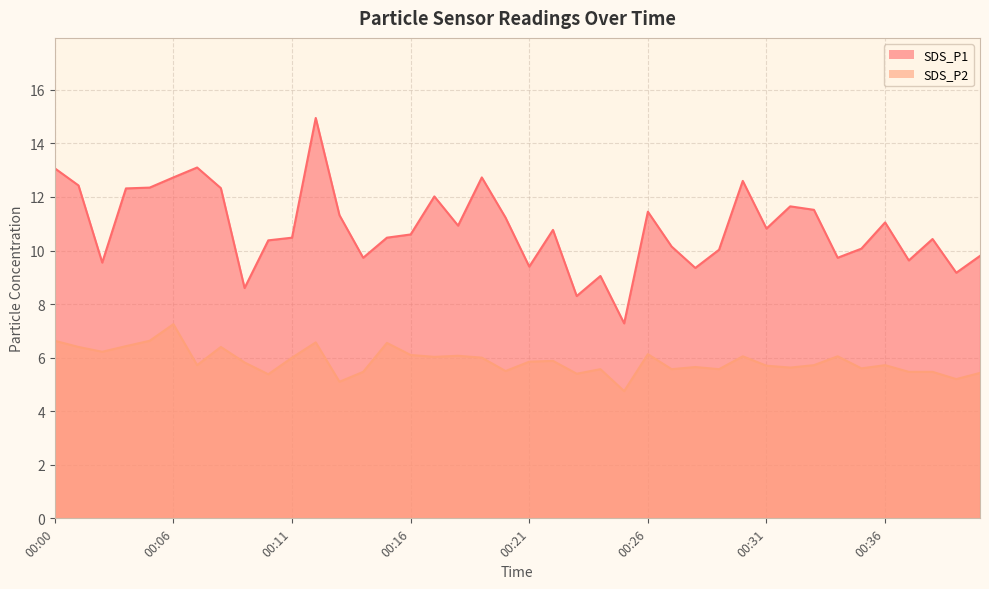

What are all the series names shown in the legend?

SDS_P1 line, SDS_P2 line